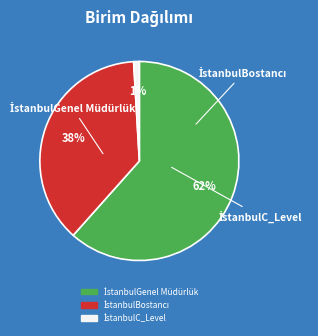

To the nearest percent, what is the average slice percentage?

33%